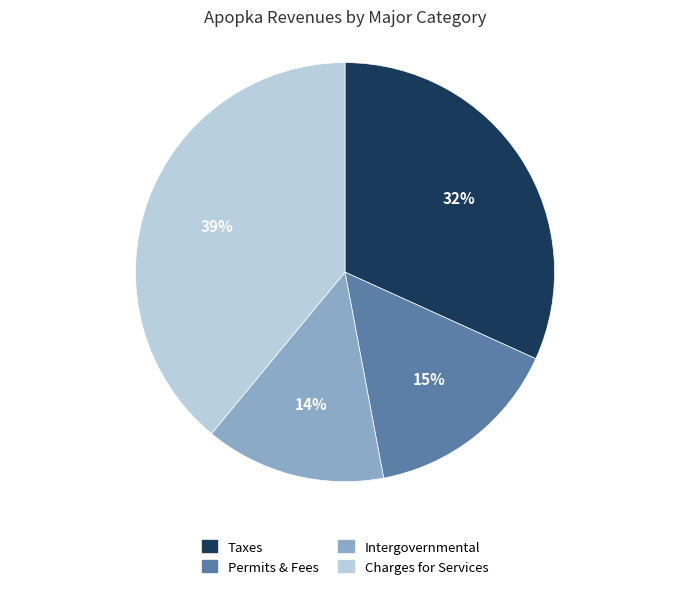

What percentage is the Taxes slice, to the nearest percent?

32%